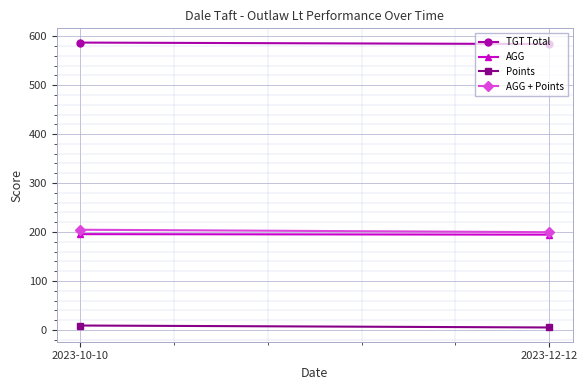

Reading left to right, transcribe all the data shown in this chart.

TGT Total: 587.0	584.0
AGG: 195.7	194.7
Points: 9.0	5.0
AGG + Points: 204.7	199.7